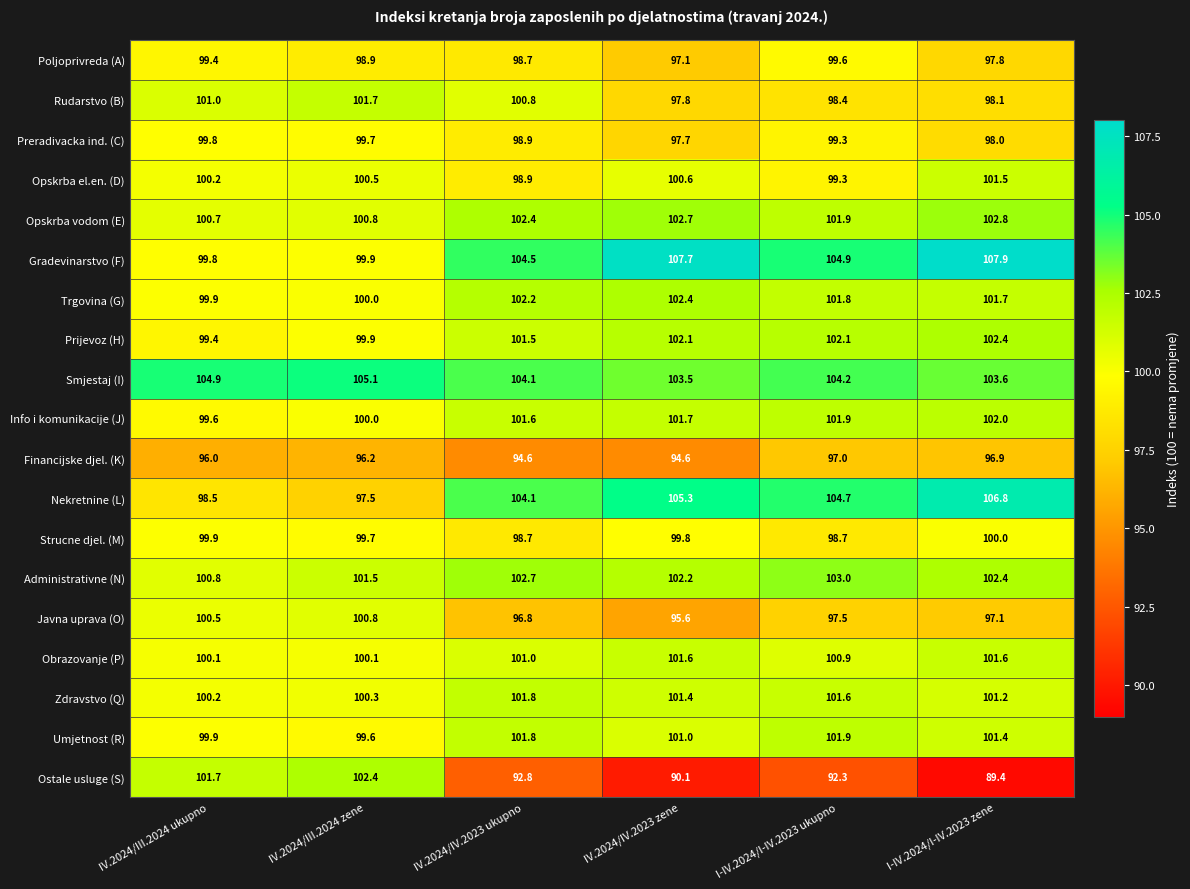

Read the Trgovina (G) value at I-IV.2024/I-IV.2023 zene.

101.7